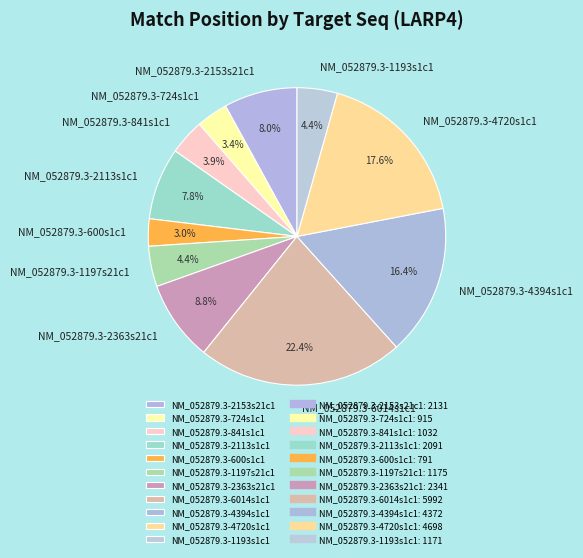

To the nearest percent, what is the average slice percentage?

9%